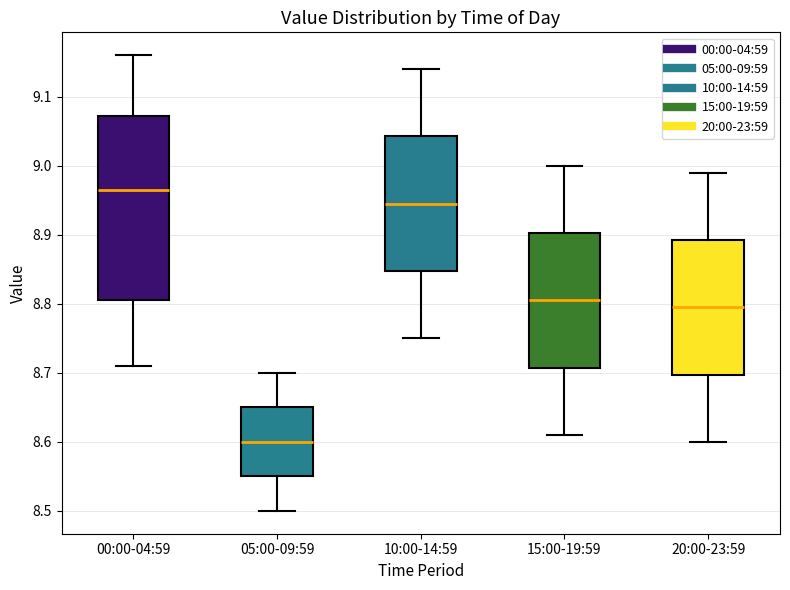

Reading left to right, read every box against the y-axis: the position of its median line, the range the box covers, and the ends of its whiskers. The values are not printed on the chart, so give them approximately, as read against the axis.

00:00-04:59: median 8.97, box 8.81 to 9.07, whiskers 8.71 to 9.16
05:00-09:59: median 8.60, box 8.55 to 8.65, whiskers 8.50 to 8.70
10:00-14:59: median 8.95, box 8.85 to 9.04, whiskers 8.75 to 9.14
15:00-19:59: median 8.81, box 8.71 to 8.90, whiskers 8.61 to 9.00
20:00-23:59: median 8.80, box 8.70 to 8.89, whiskers 8.60 to 8.99